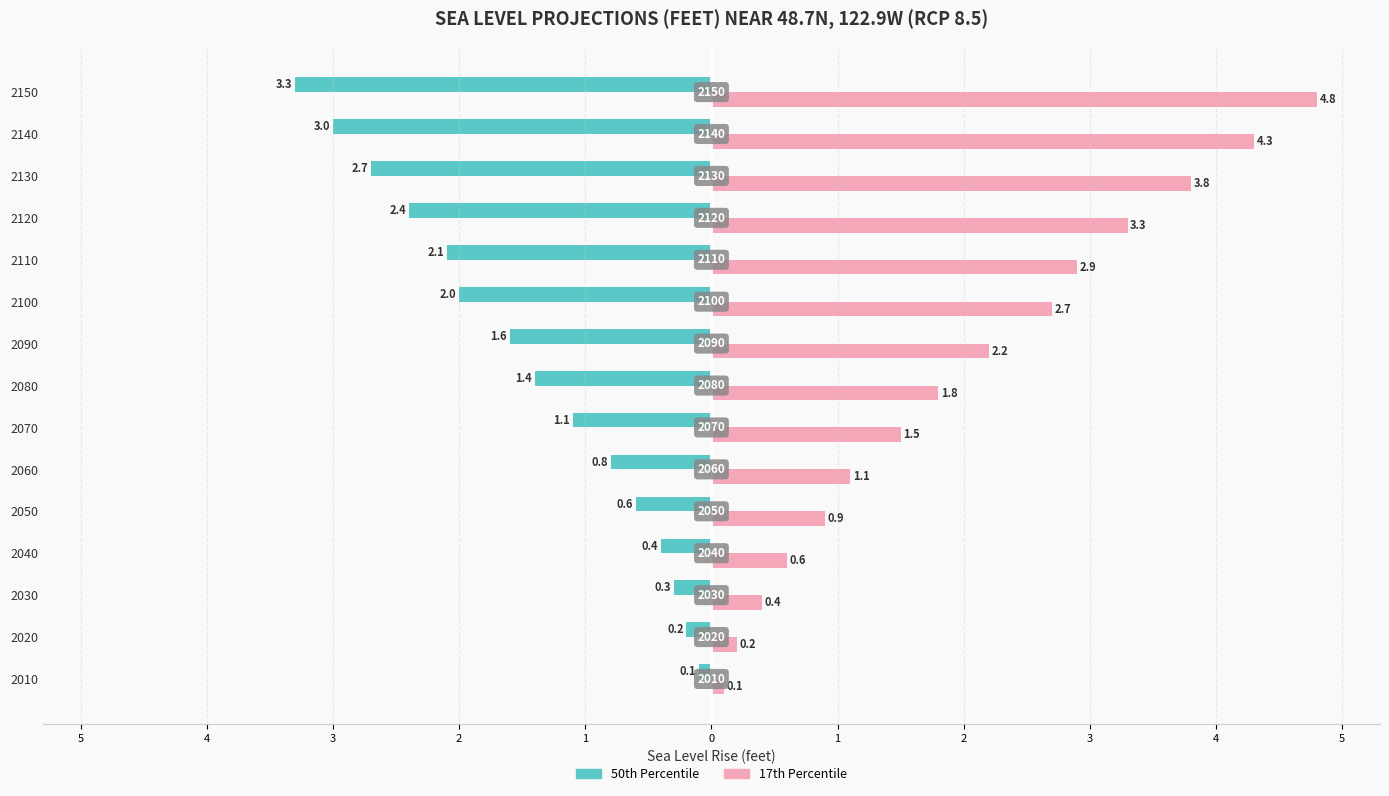

What are all the series names shown in the legend?

50th Percentile, 17th Percentile